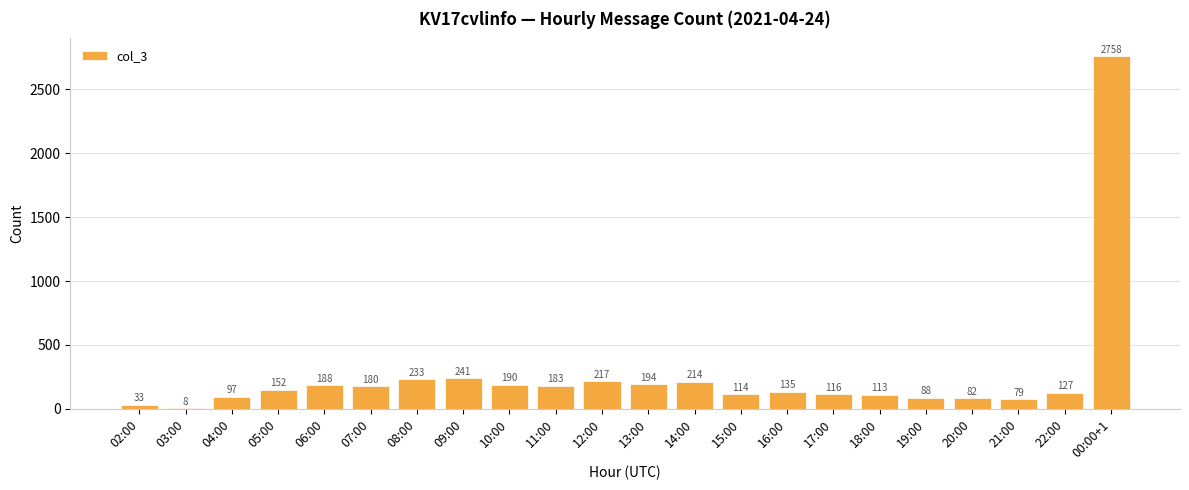

The chart shows a value of 194 at 13:00. True or false?

True